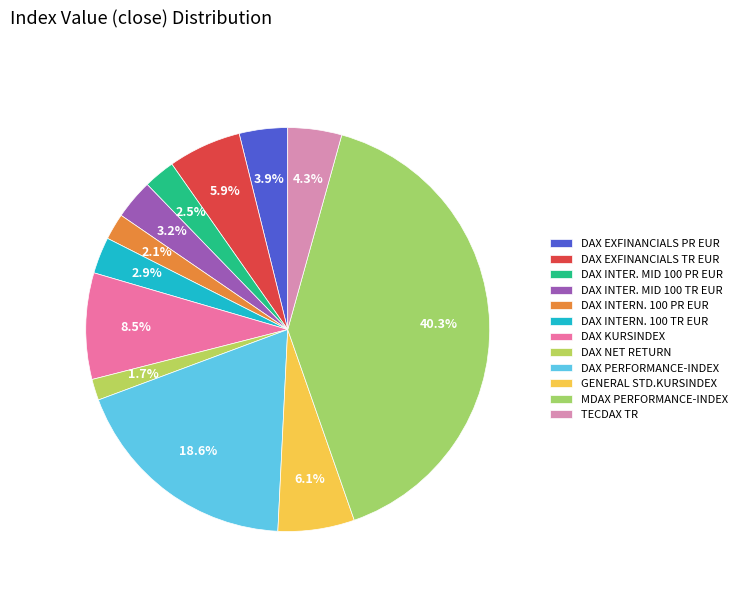

Rank the categories by value from lowest to highest.

DAX NET RETURN, DAX INTERN. 100 PR EUR, DAX INTER. MID 100 PR EUR, DAX INTERN. 100 TR EUR, DAX INTER. MID 100 TR EUR, DAX EXFINANCIALS PR EUR, TECDAX TR, DAX EXFINANCIALS TR EUR, GENERAL STD.KURSINDEX, DAX KURSINDEX, DAX PERFORMANCE-INDEX, MDAX PERFORMANCE-INDEX